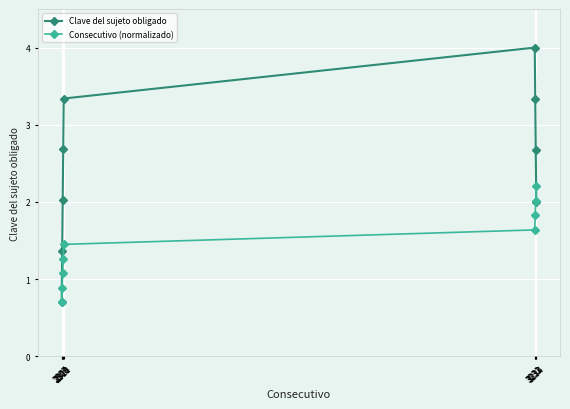

Rank the series at 3234 from highest to lowest value.

Consecutivo (normalizado), Clave del sujeto obligado